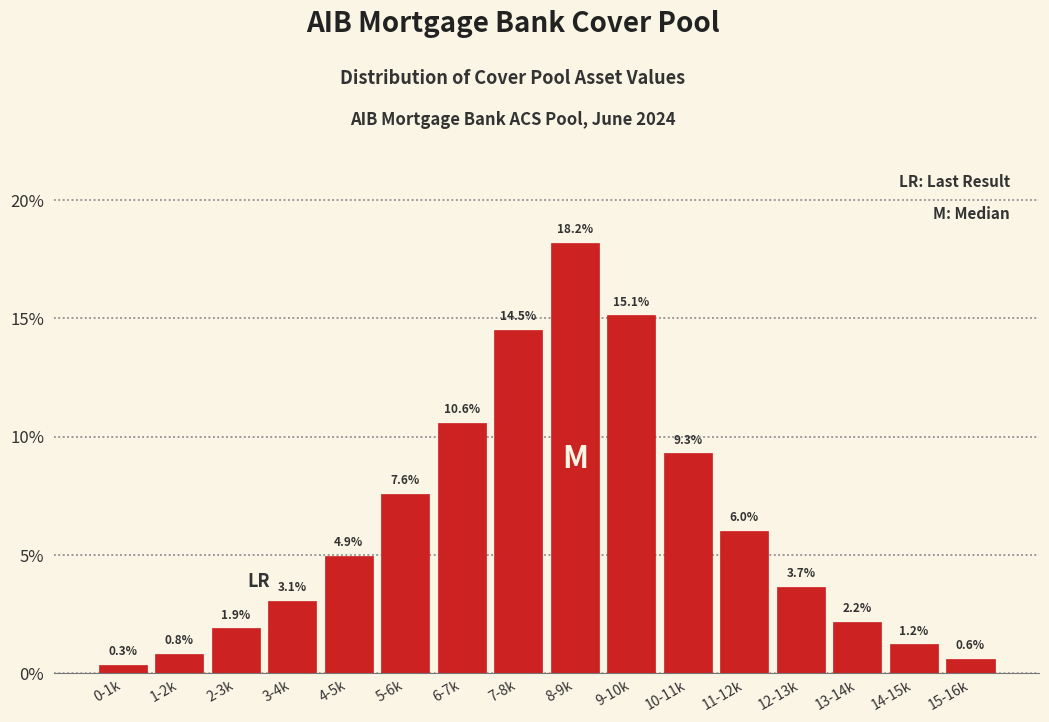

Reading right to left, list all the values displayed in this chart.

0.6	1.2	2.2	3.7	6.0	9.3	15.1	18.2	14.5	10.6	7.6	4.9	3.1	1.9	0.8	0.3